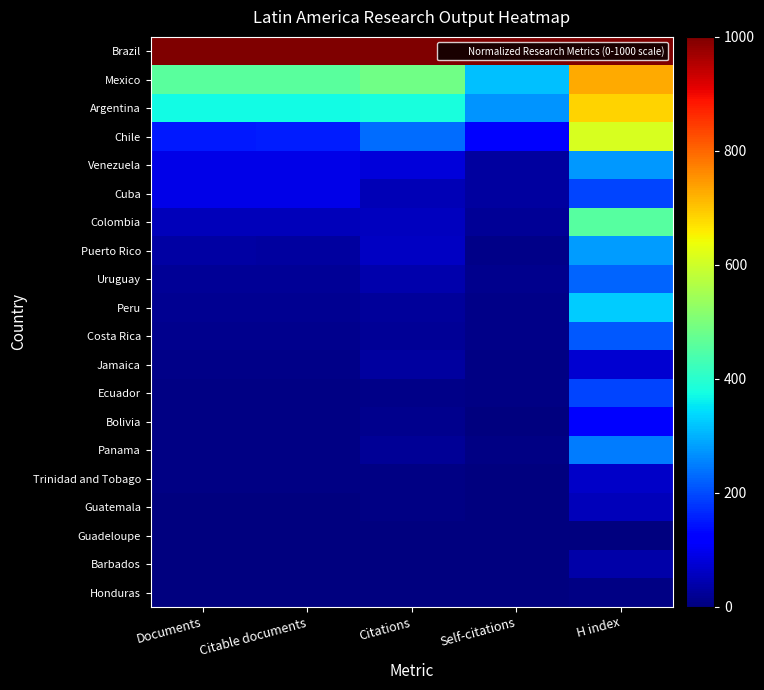

At how many categories does at least one series exceed 695?

5